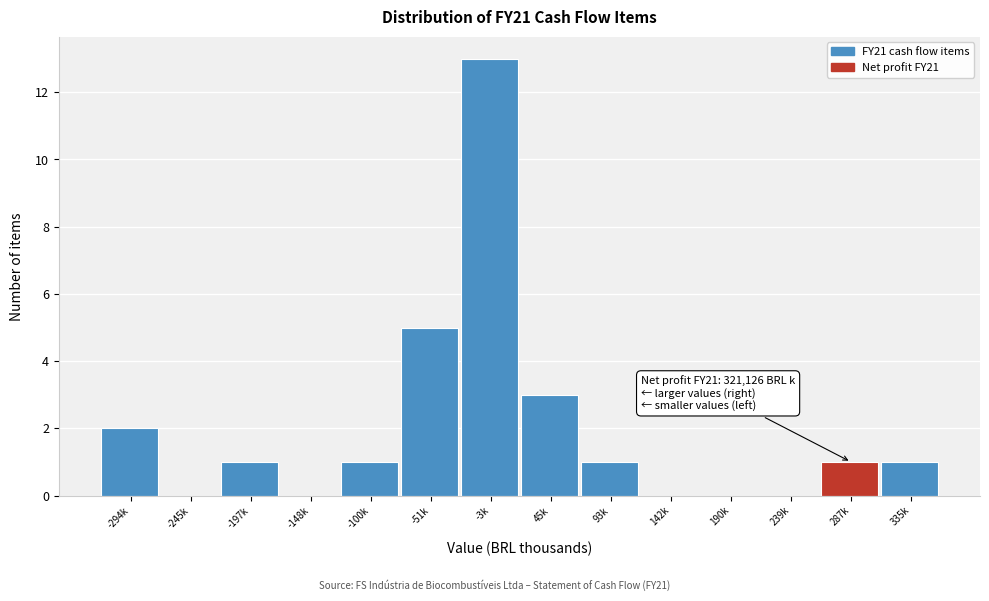

Reading right to left, list all the values displayed in this chart.

335k=1	287k=1	239k=0	190k=0	142k=0	93k=1	45k=3	-3k=13	-51k=5	-100k=1	-148k=0	-197k=1	-245k=0	-294k=2